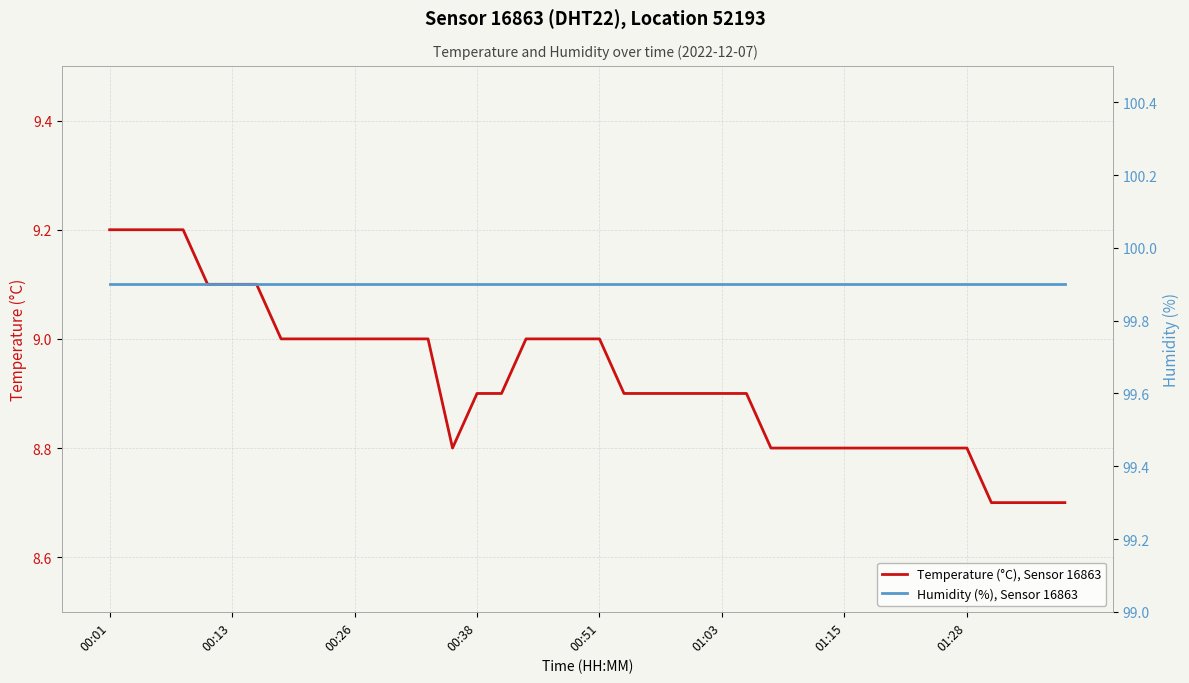

Which series changed the most between 29 and 34?

Temperature (°C), Sensor 16863